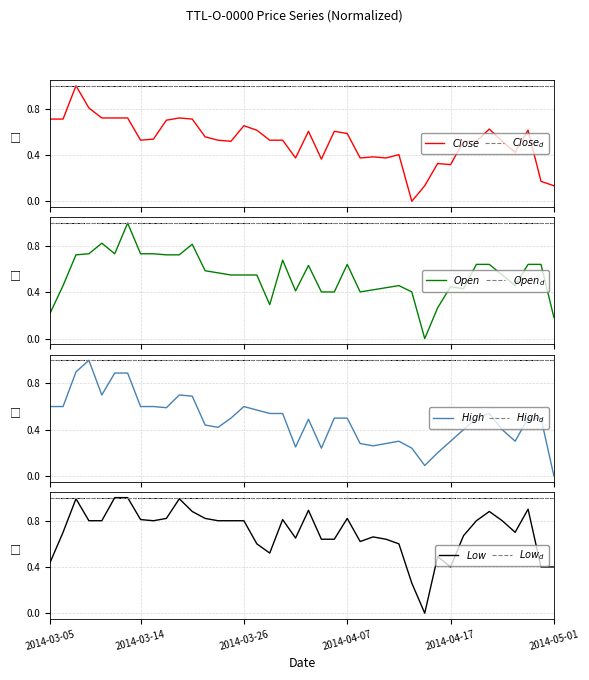

How many lines are shown in the chart?

4